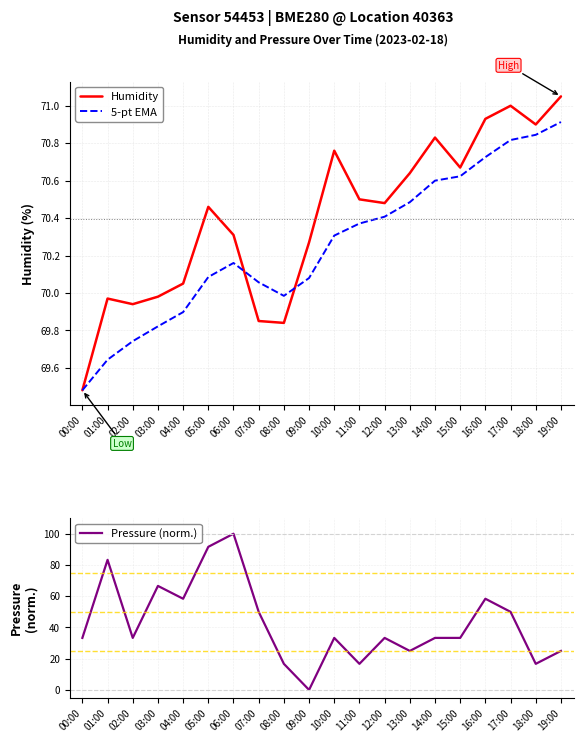

Reading left to right, list all the values displayed in this chart.

Humidity: 00:00=69.5	01:00=70.0	02:00=69.9	03:00=70.0	04:00=70.0	05:00=70.5	06:00=70.3	07:00=69.8	08:00=69.8	09:00=70.3	10:00=70.8	11:00=70.5	12:00=70.5	13:00=70.6	14:00=70.8	15:00=70.7	16:00=70.9	17:00=71.0	18:00=70.9	19:00=71.0
5-pt EMA: 00:00=69.5	01:00=69.6	02:00=69.7	03:00=69.8	04:00=69.9	05:00=70.1	06:00=70.2	07:00=70.1	08:00=70.0	09:00=70.1	10:00=70.3	11:00=70.4	12:00=70.4	13:00=70.5	14:00=70.6	15:00=70.6	16:00=70.7	17:00=70.8	18:00=70.8	19:00=70.9
Pressure (norm.): 00:00=33.3	01:00=83.3	02:00=33.3	03:00=66.6	04:00=58.4	05:00=91.6	06:00=100.0	07:00=50.0	08:00=16.7	09:00=0.0	10:00=33.3	11:00=16.7	12:00=33.3	13:00=24.9	14:00=33.3	15:00=33.3	16:00=58.4	17:00=50.0	18:00=16.7	19:00=24.9